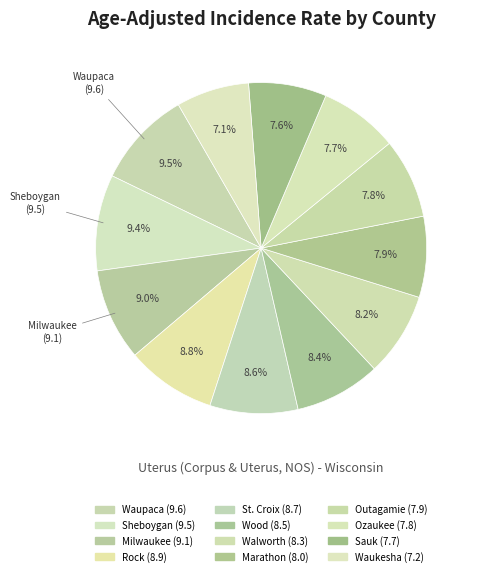

True or false: Milwaukee accounts for 1% of the total.

False